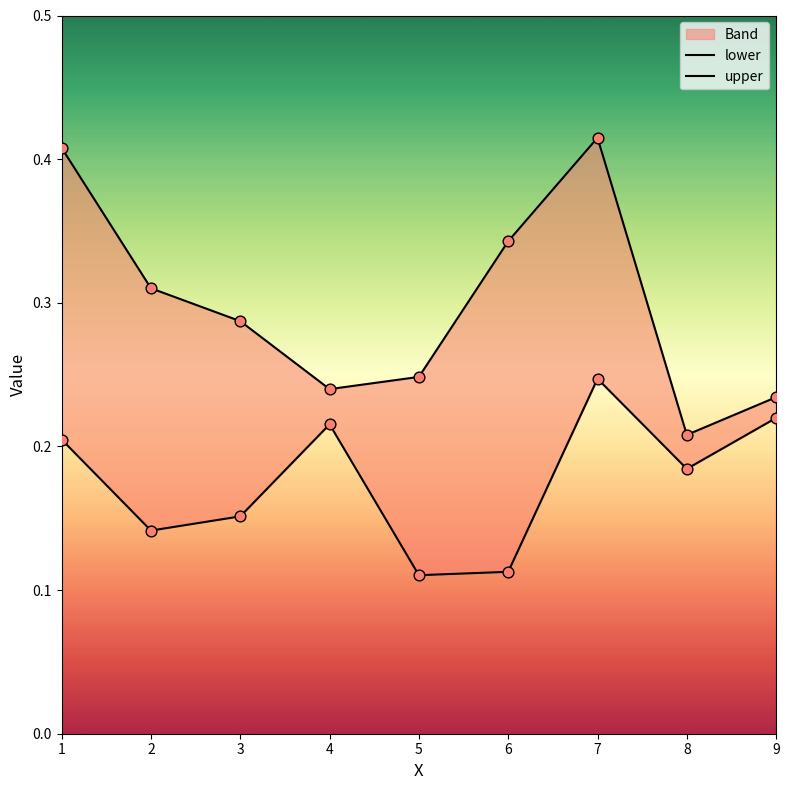

Which series contains the lowest Y value?

lower